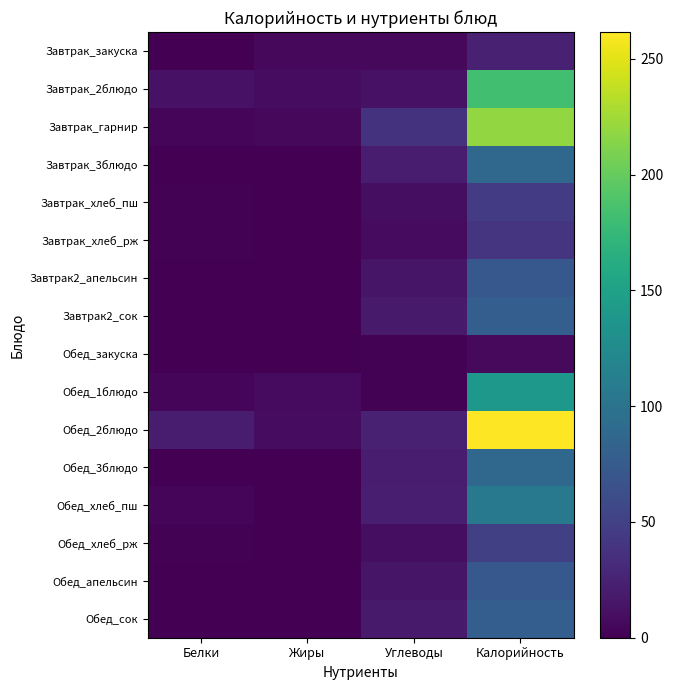

Count the number of data series in this chart.

16